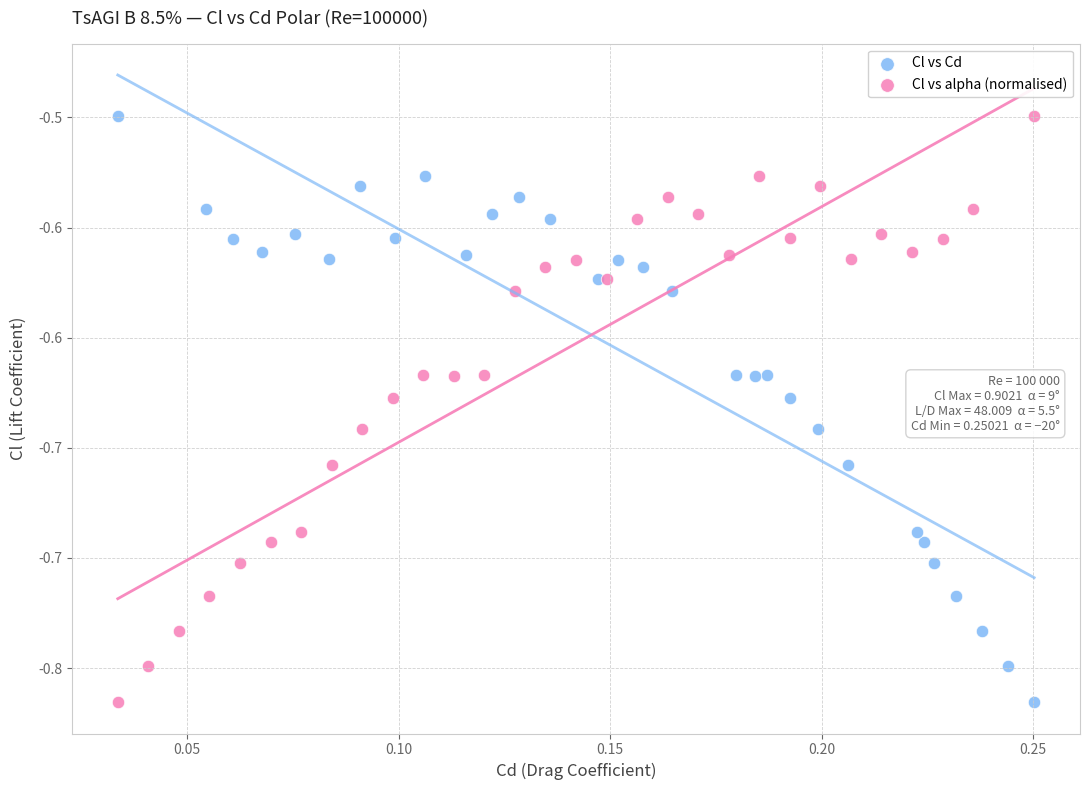

What are all the series names shown in the legend?

Cl vs Cd, Cl vs alpha (normalised)